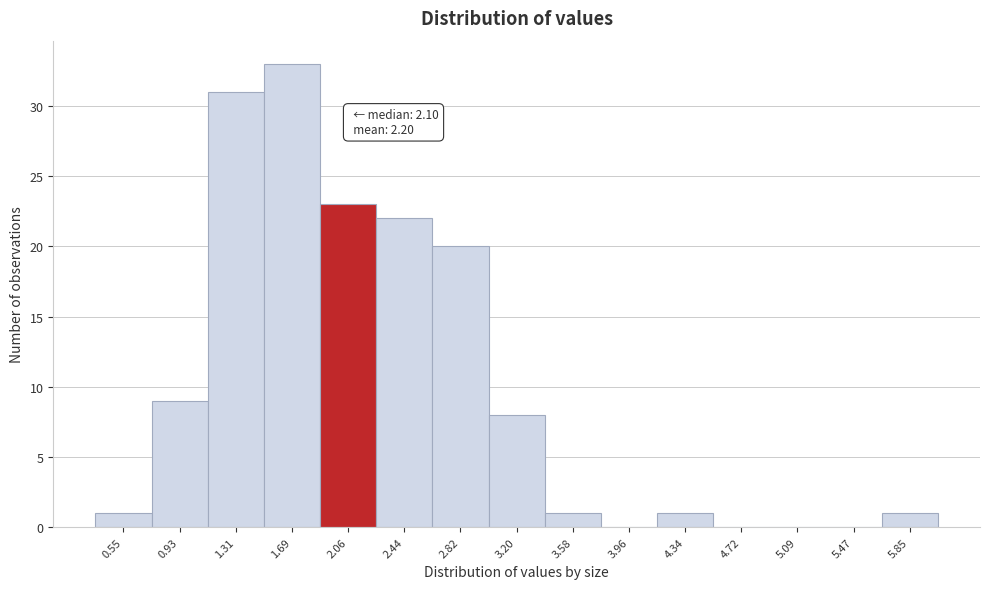

Reading left to right, what are all the values shown in this chart?

0.55=1	0.93=9	1.31=31	1.69=33	2.06=23	2.44=22	2.82=20	3.20=8	3.58=1	3.96=0	4.34=1	4.72=0	5.09=0	5.47=0	5.85=1